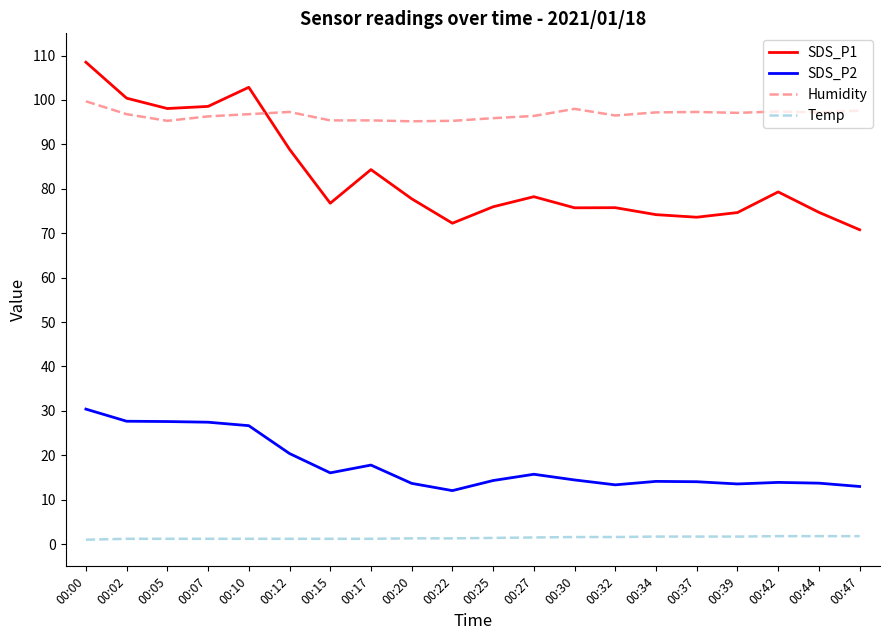

Rank the series at 00:30 from lowest to highest value.

Temp, SDS_P2, SDS_P1, Humidity